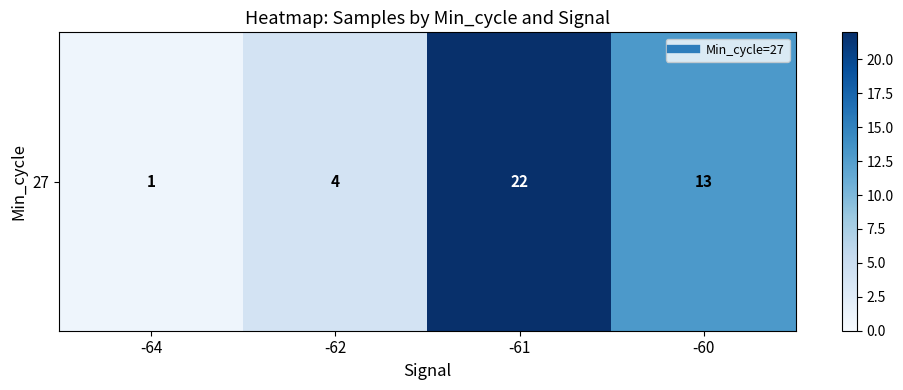

List the labels in order of value, smallest first.

-64, -62, -60, -61